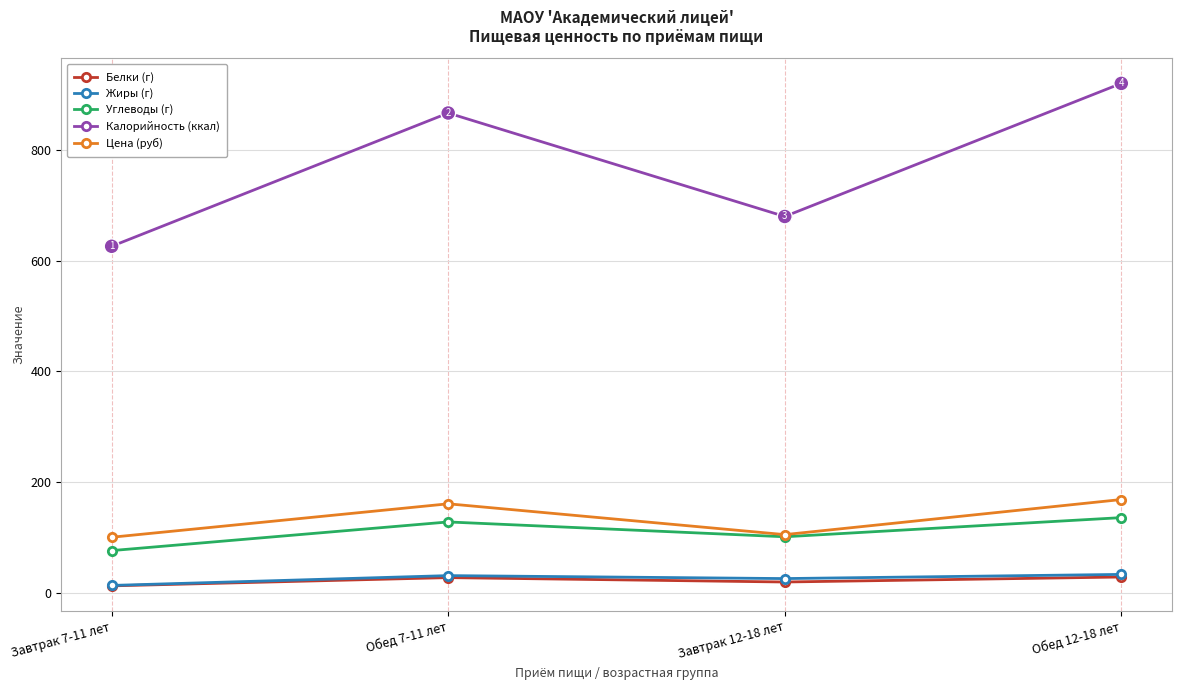

How many lines are shown in the chart?

5